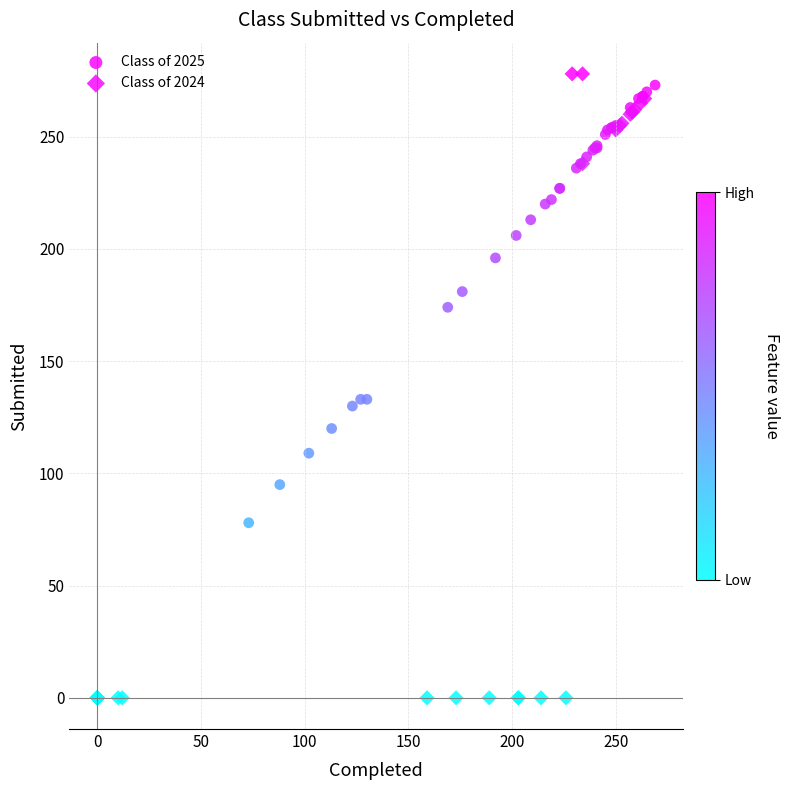

What are all the series names shown in the legend?

Class of 2025, Class of 2024